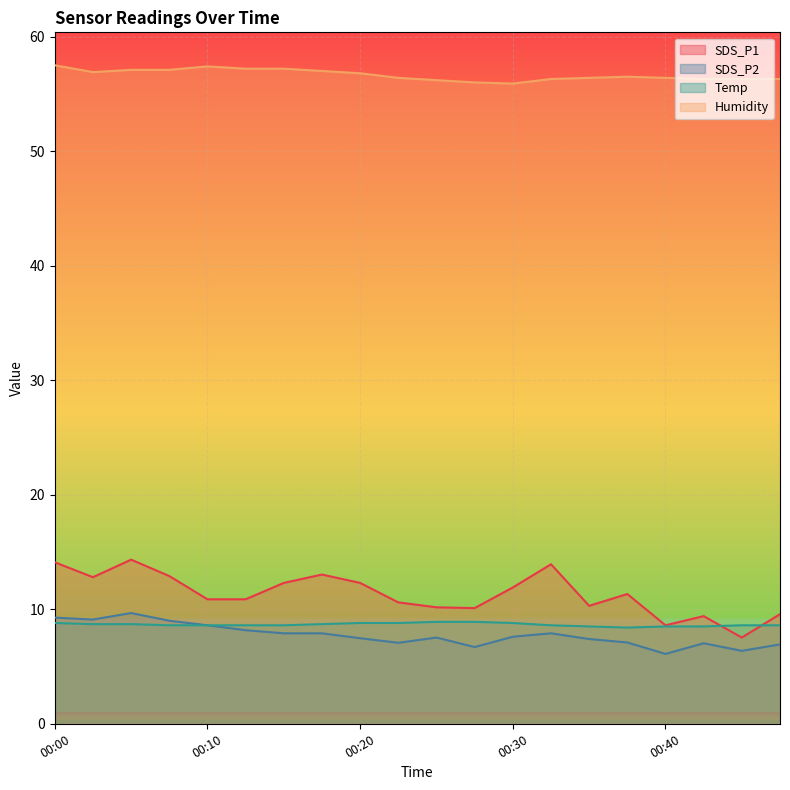

What is the value of the SDS_P2 point at the 14th from the left?

7.9